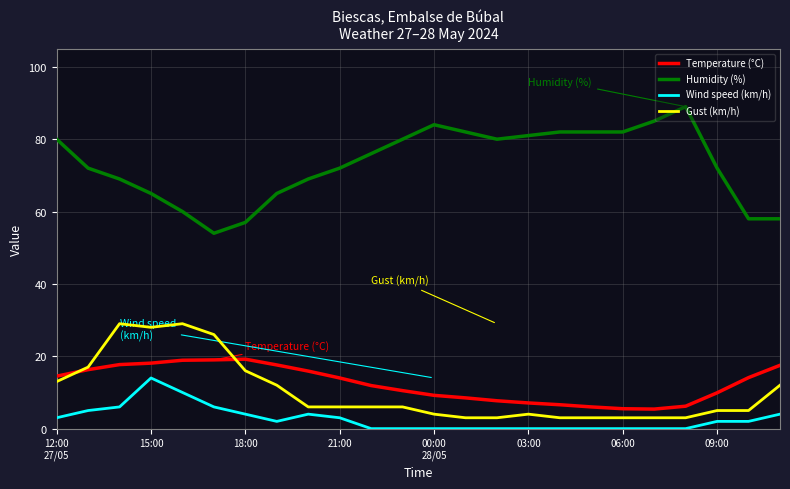

What is the highest value of the Humidity (%) series?

89.0